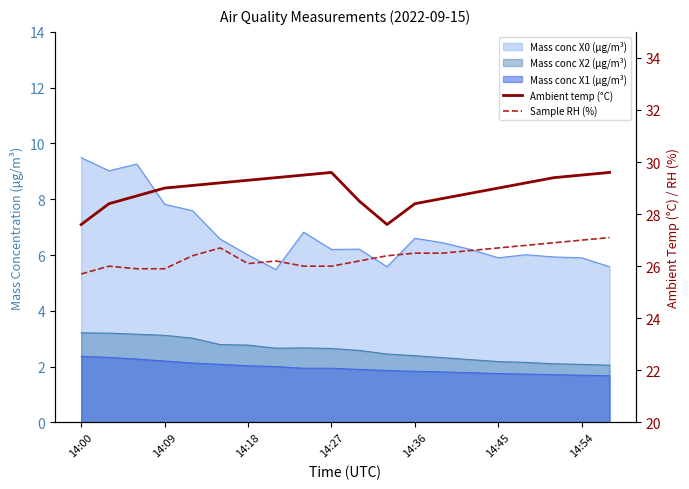

The Ambient temp (°C) series shows 29.3 at 14:18. True or false?

True